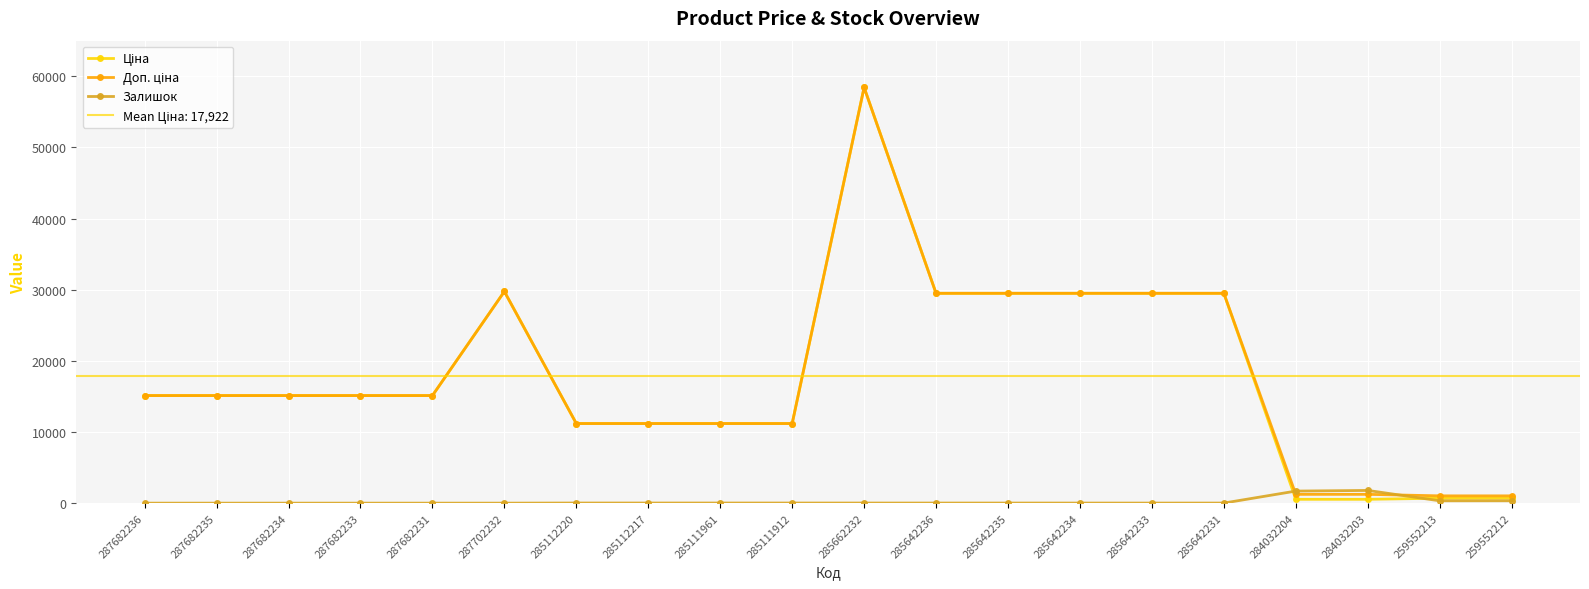

What is the label of the 2nd point from the left?

287682235